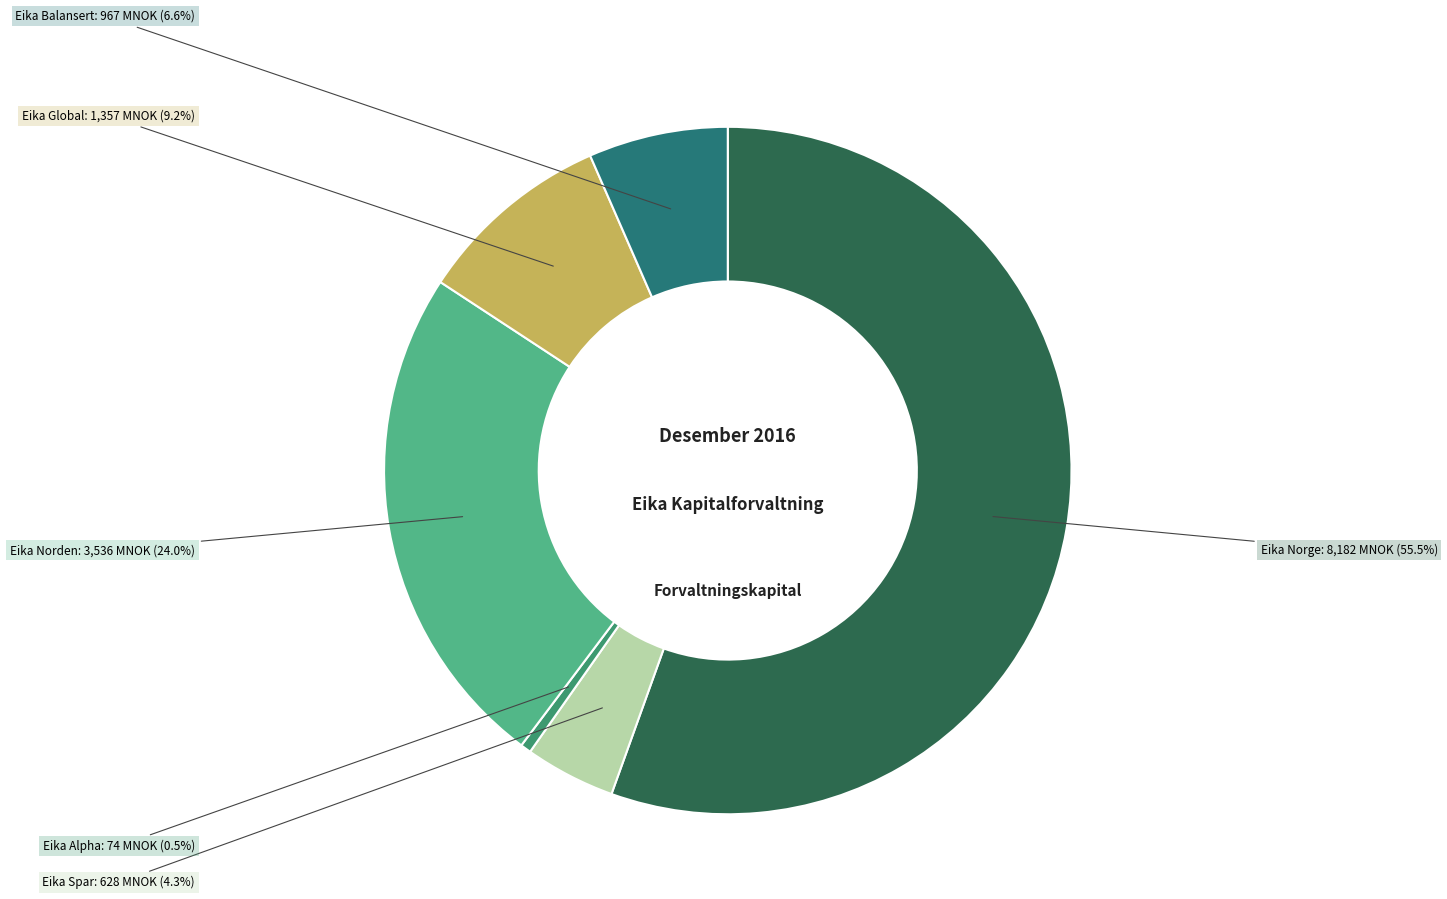

How many segments does this pie chart have?

6